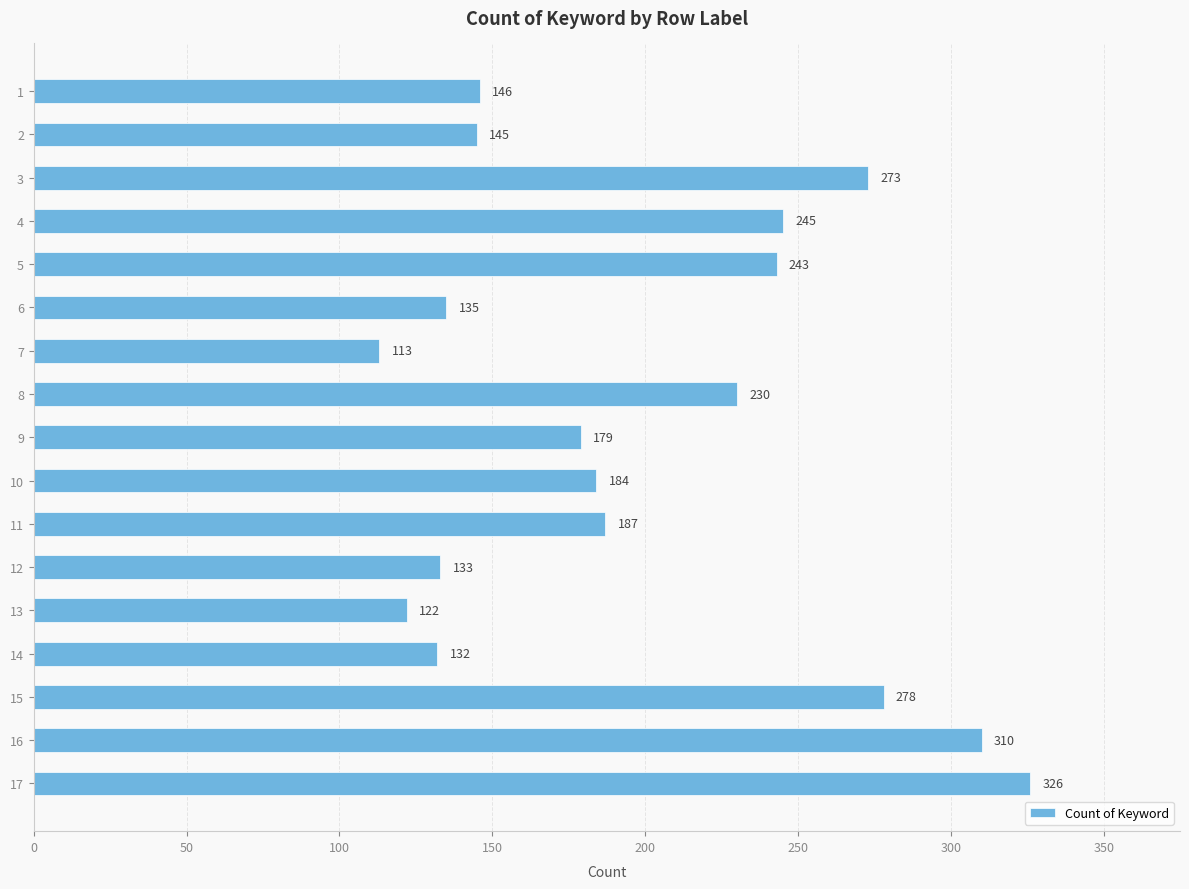

What is the maximum value shown in the chart?

326